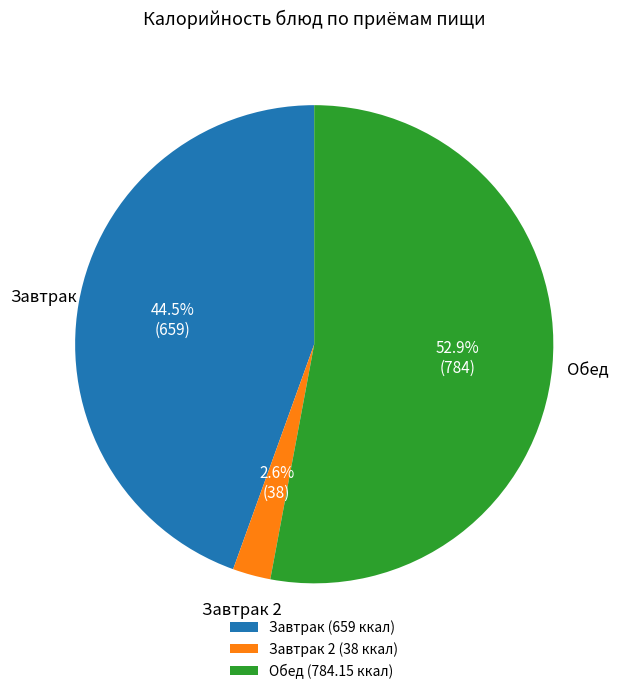

Which has a higher value, Завтрак 2 (38 ккал) or Обед (784.15 ккал)?

Обед (784.15 ккал)